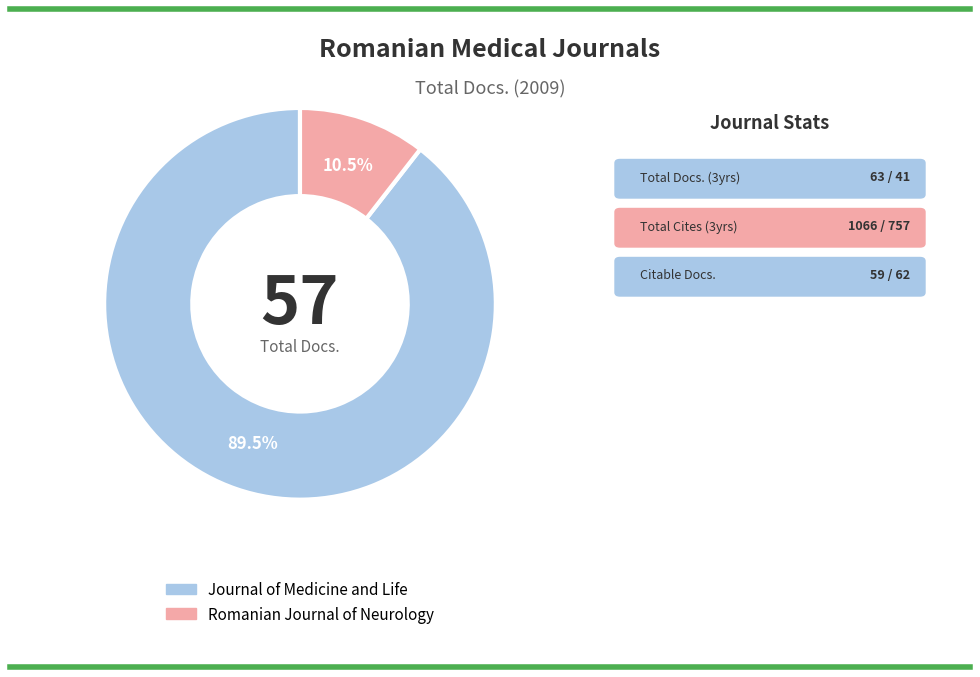

Rank the categories by value from lowest to highest.

Romanian Journal of Neurology, Journal of Medicine and Life